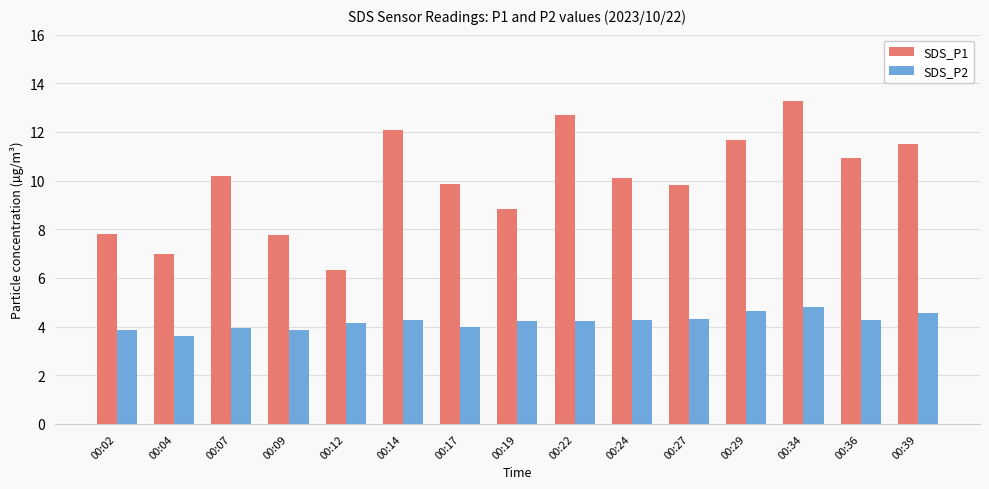

What is the sum of all SDS_P1 values?

149.9